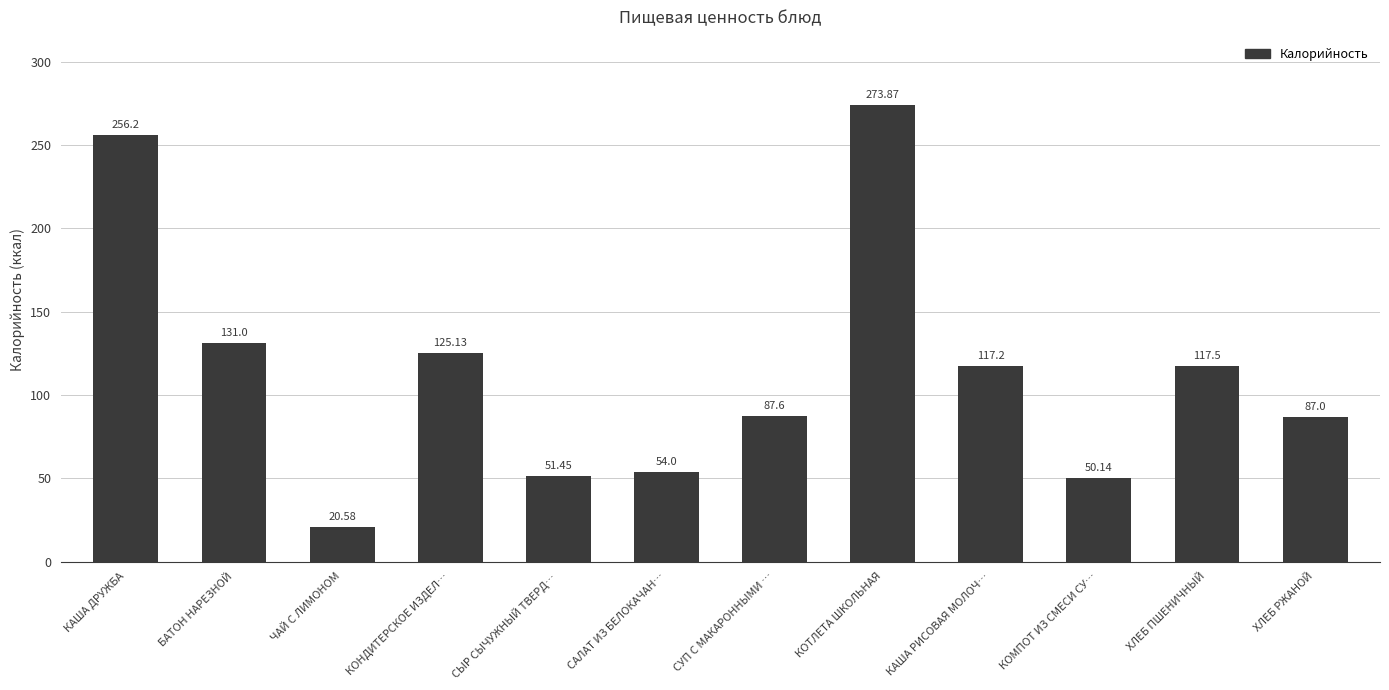

At which label is the value closest to 147?

БАТОН НАРЕЗНОЙ